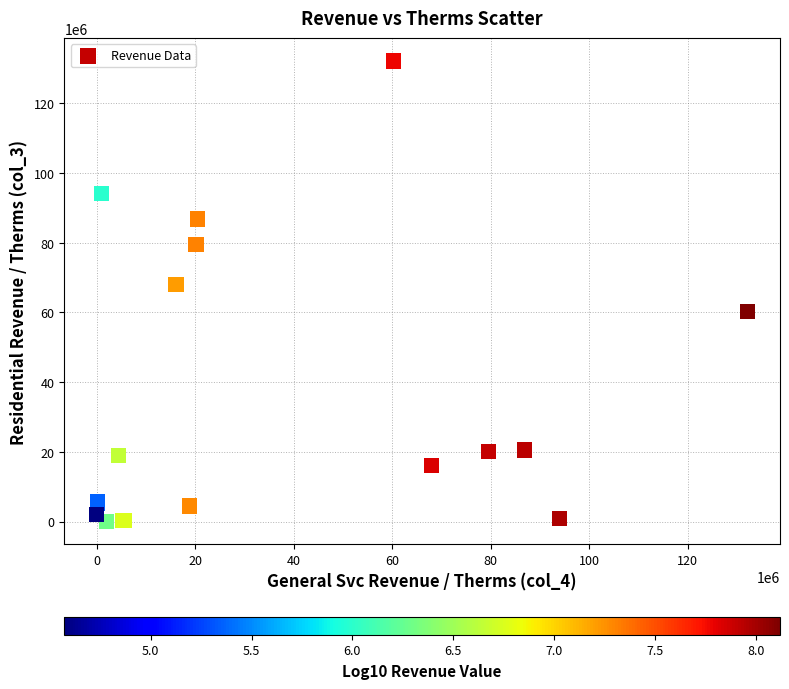

What Y value in the scatter plot is closest to 66066429?

67962779.5